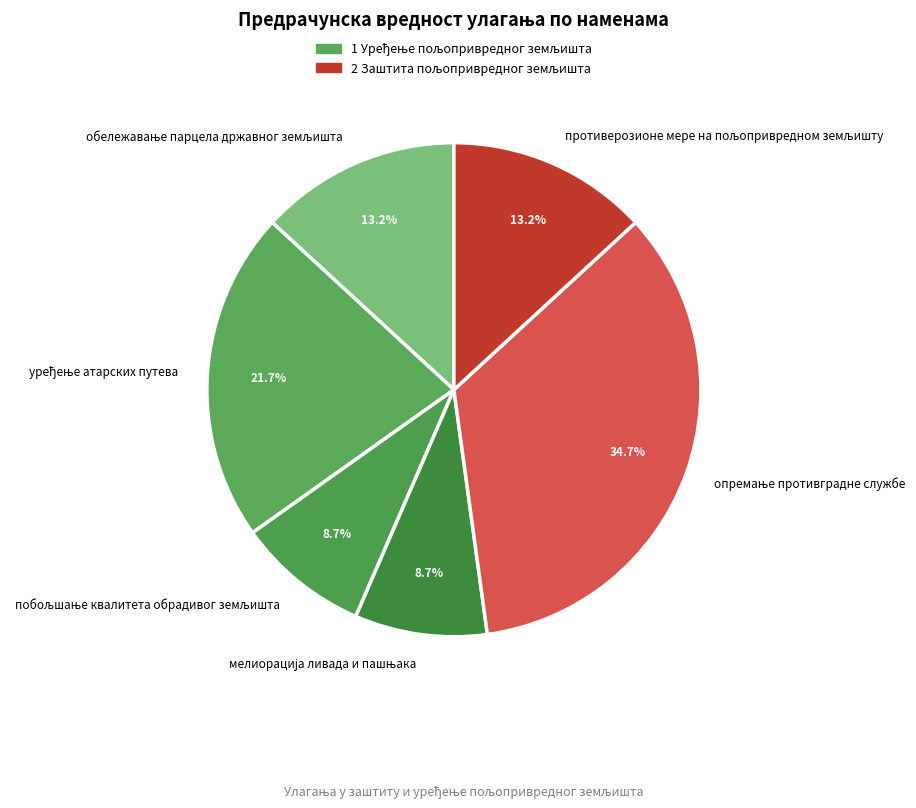

Does any single category account for the majority?

No